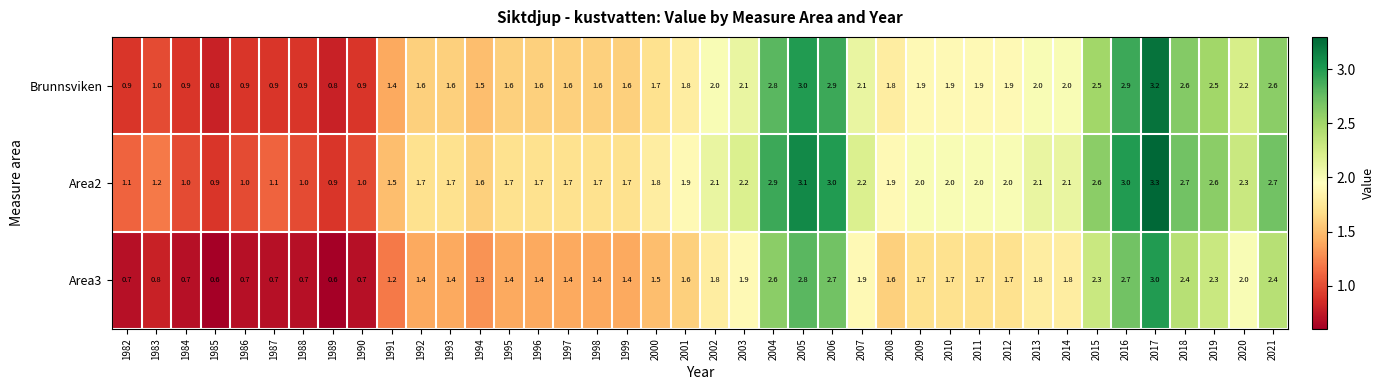

What is the minimum value for Area3?

0.6